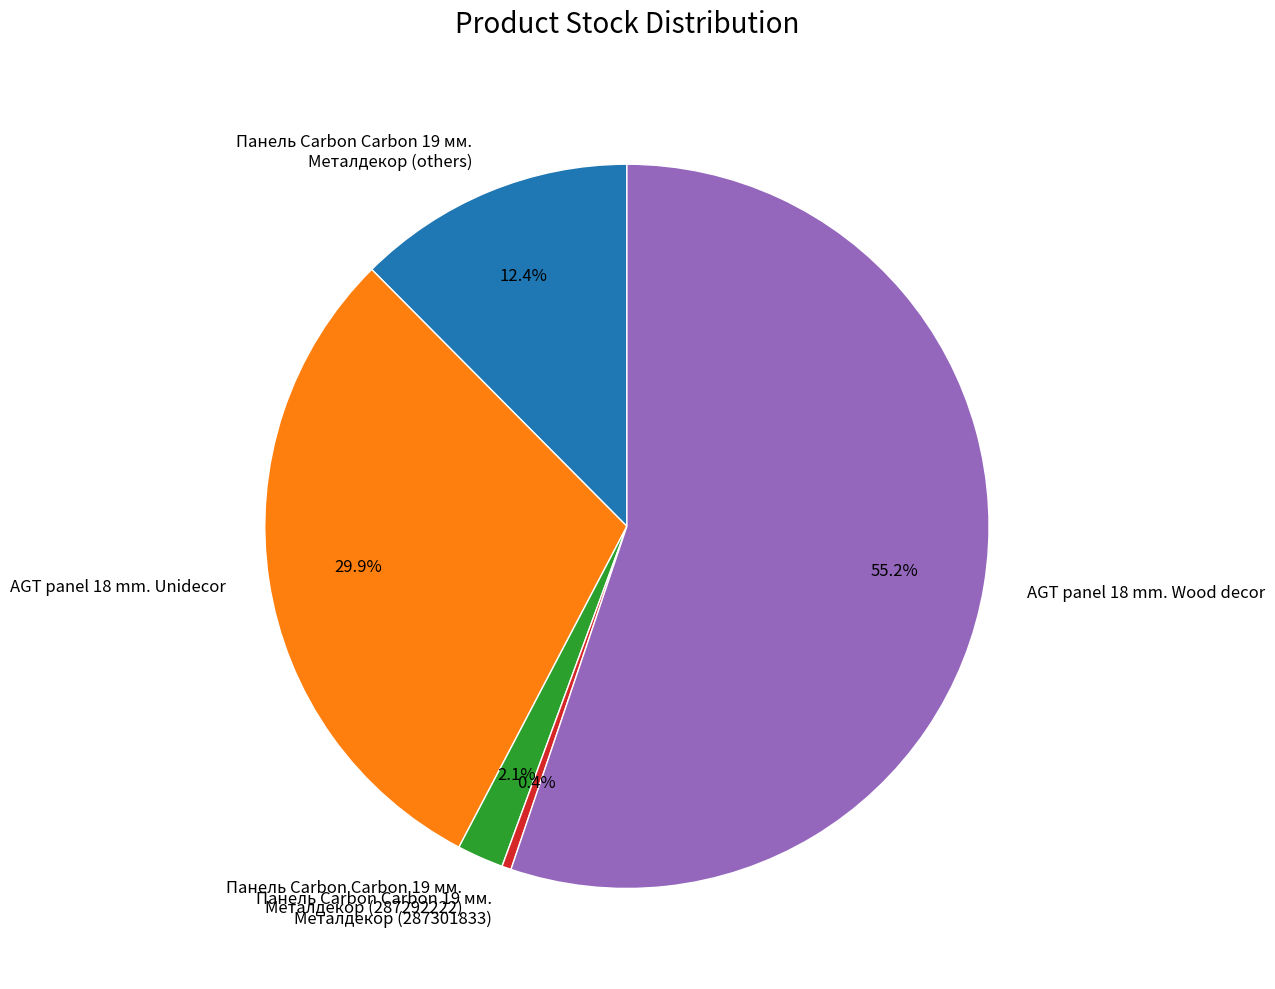

To the nearest percent, what is the average slice percentage?

20%